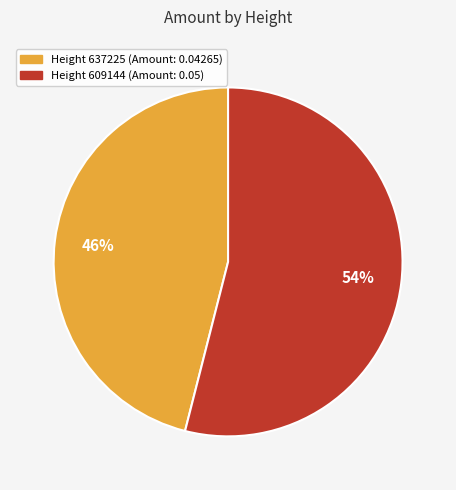

Does any single category account for the majority?

Yes